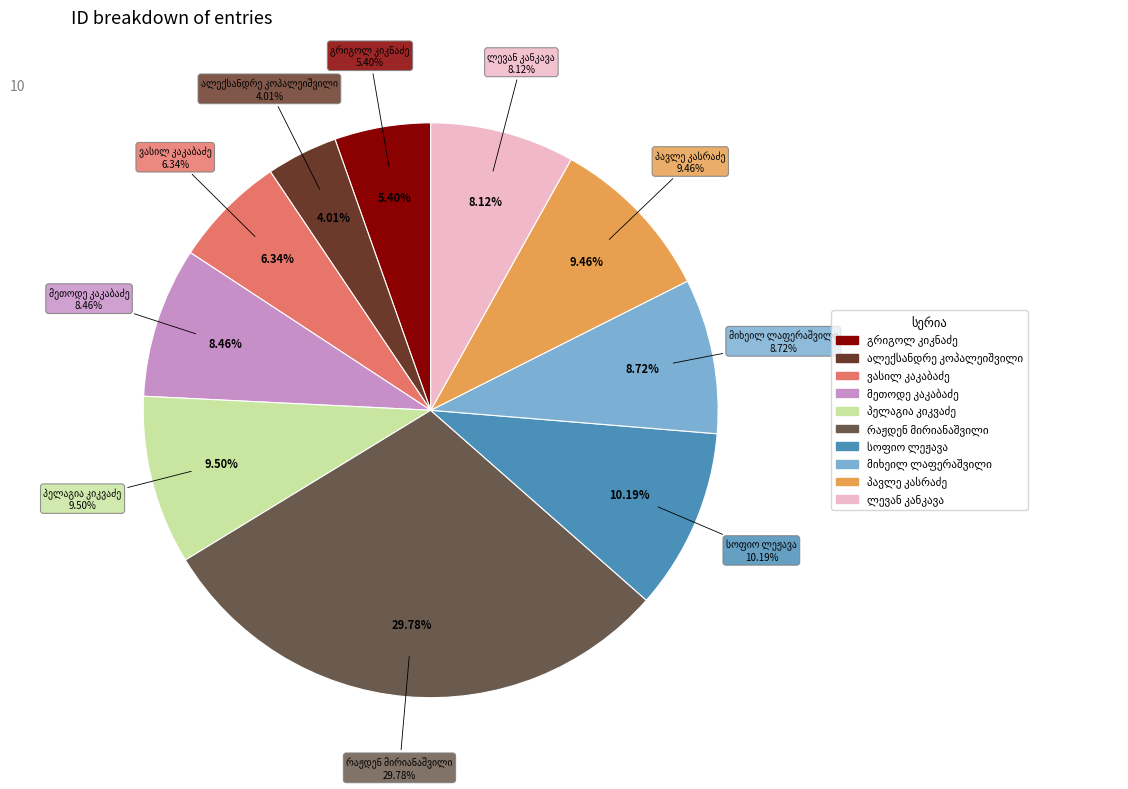

How many slices are in this pie chart?

10